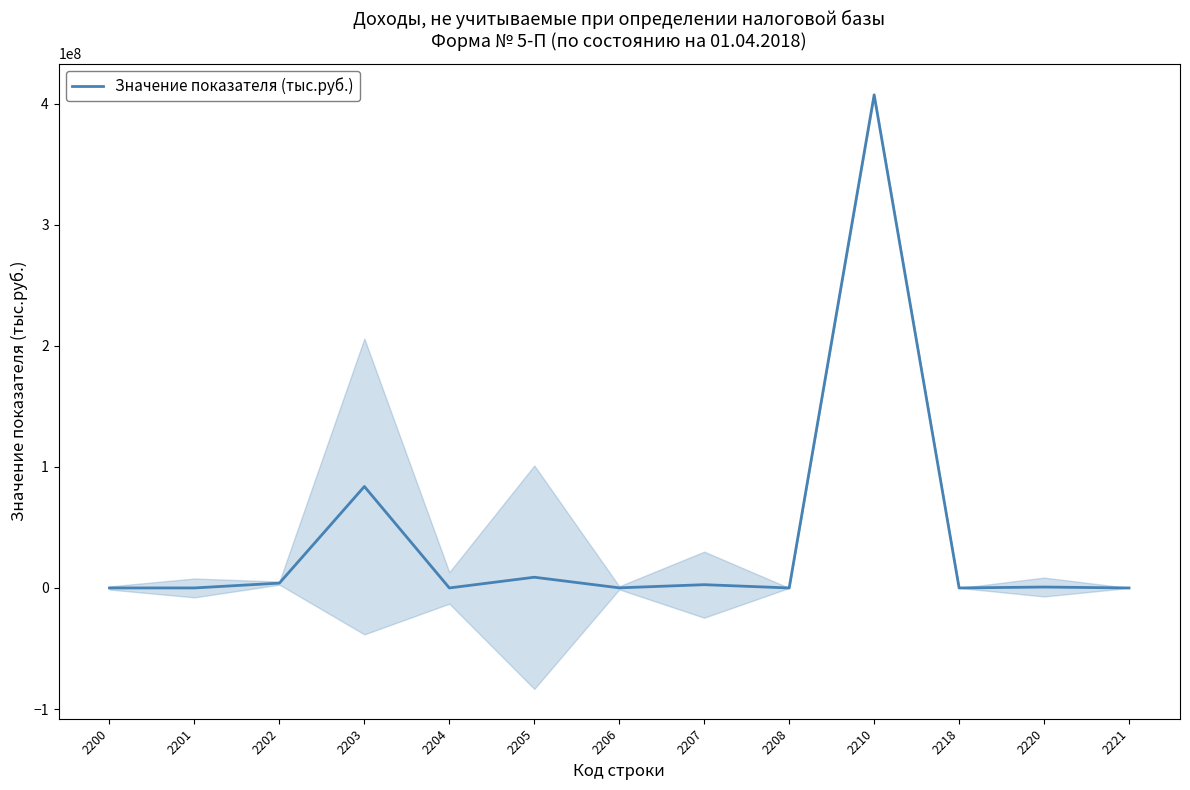

Which category has the highest value across all series?

2210